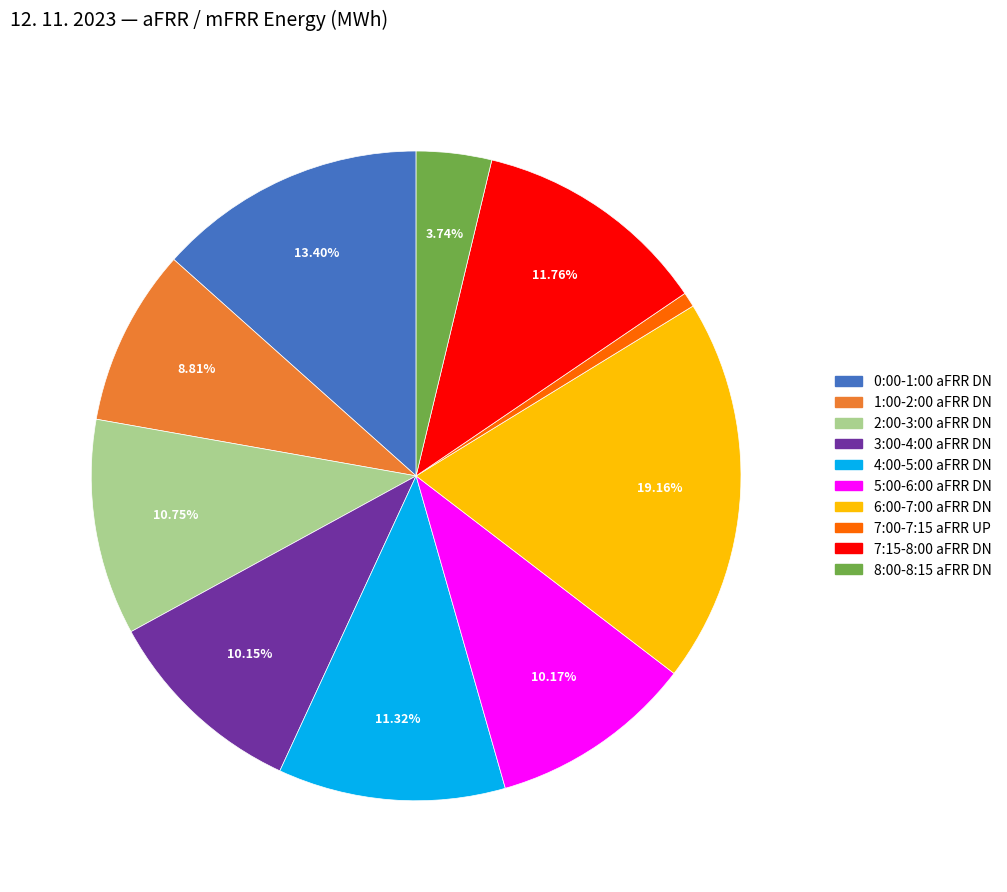

Is there any slice that represents more than half of the pie?

No